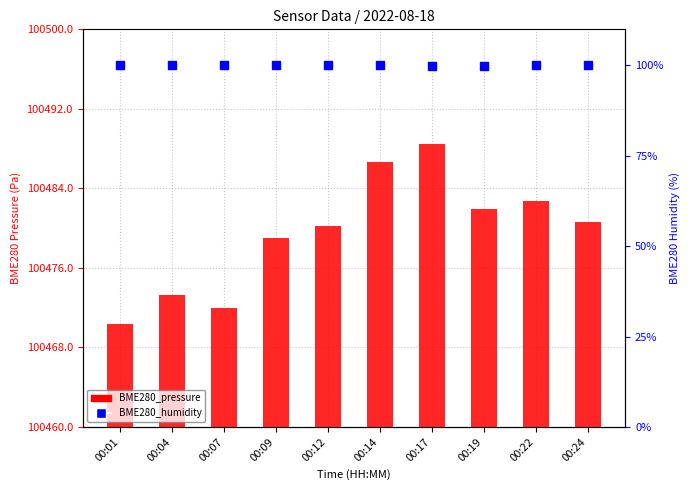

At which category is the sum across all series the highest?

00:17